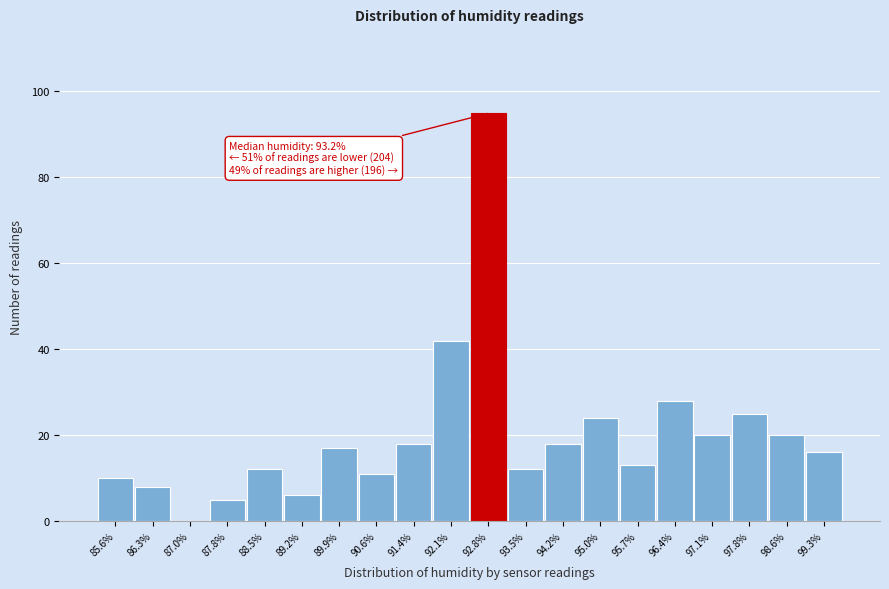

Reading left to right, transcribe all the data shown in this chart.

85.6%=10	86.3%=8	87.0%=0	87.8%=5	88.5%=12	89.2%=6	89.9%=17	90.6%=11	91.4%=18	92.1%=42	92.8%=95	93.5%=12	94.2%=18	95.0%=24	95.7%=13	96.4%=28	97.1%=20	97.8%=25	98.6%=20	99.3%=16